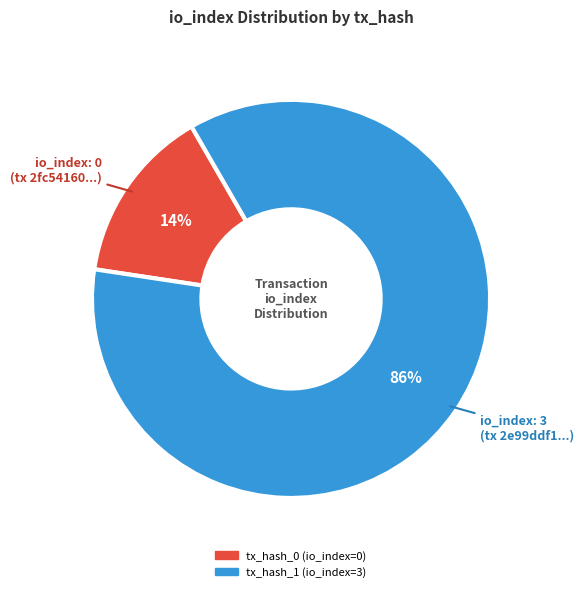

What is the smallest slice in the pie chart?

tx_hash_0